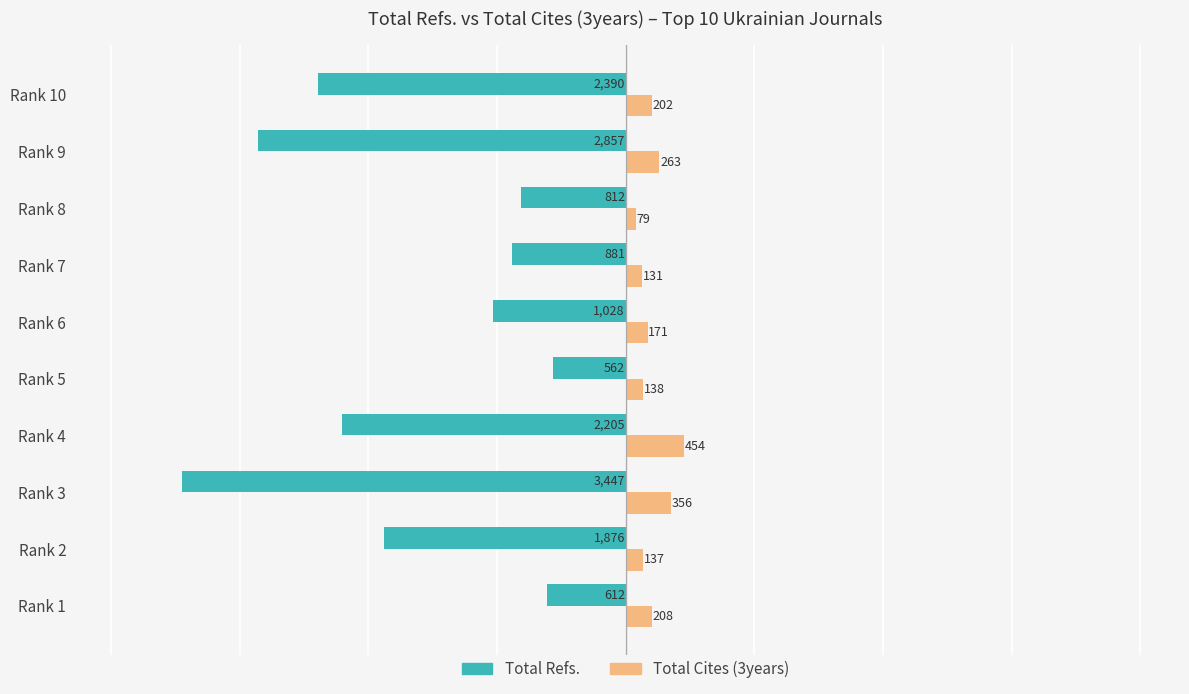

Which series has the widest spread of values?

Total Refs.